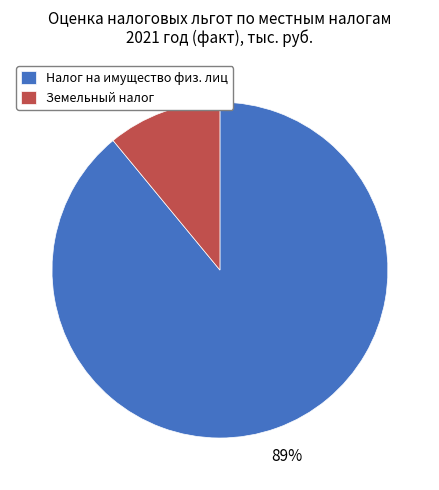

How many segments does this pie chart have?

2